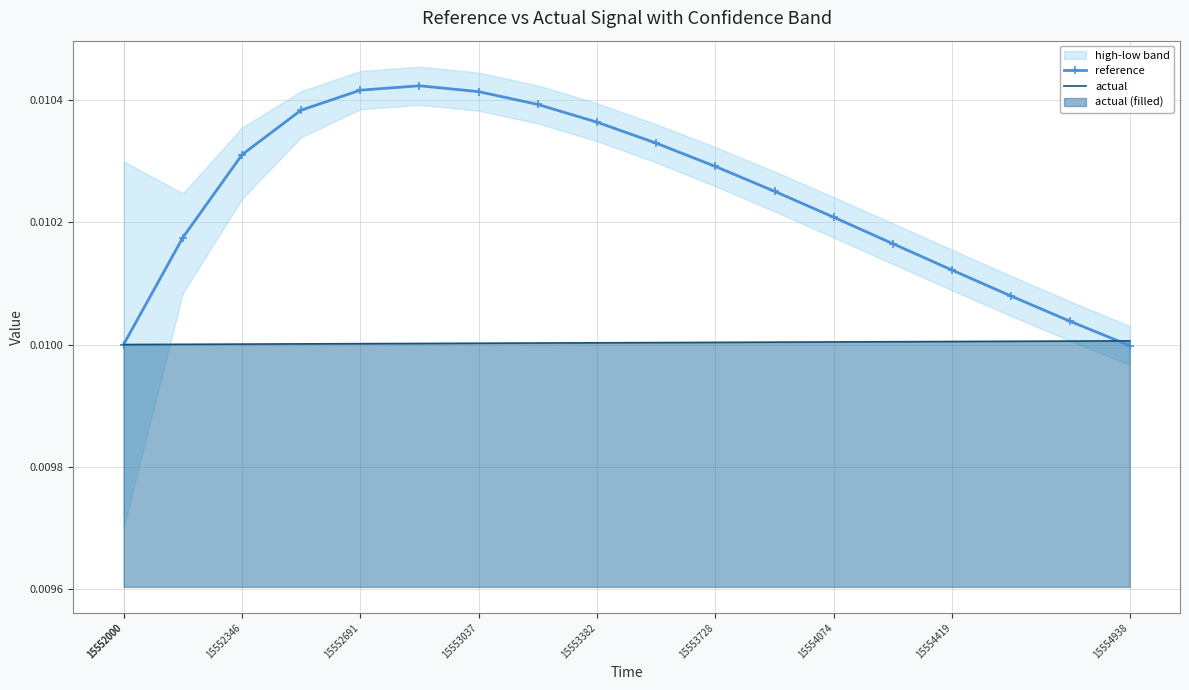

Which series has the widest spread of values?

reference